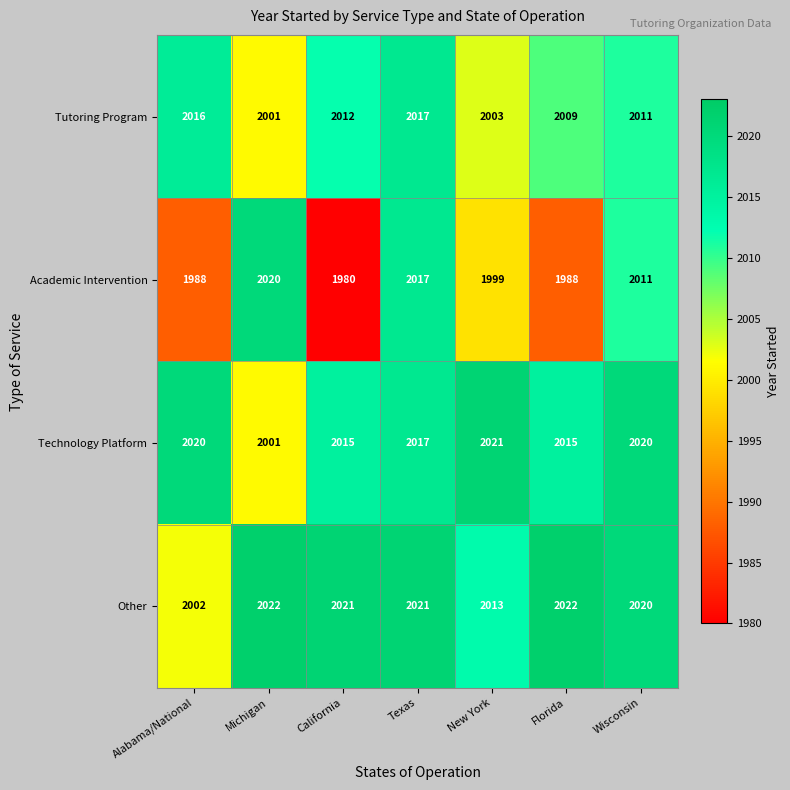

What is the smallest value displayed?

1980